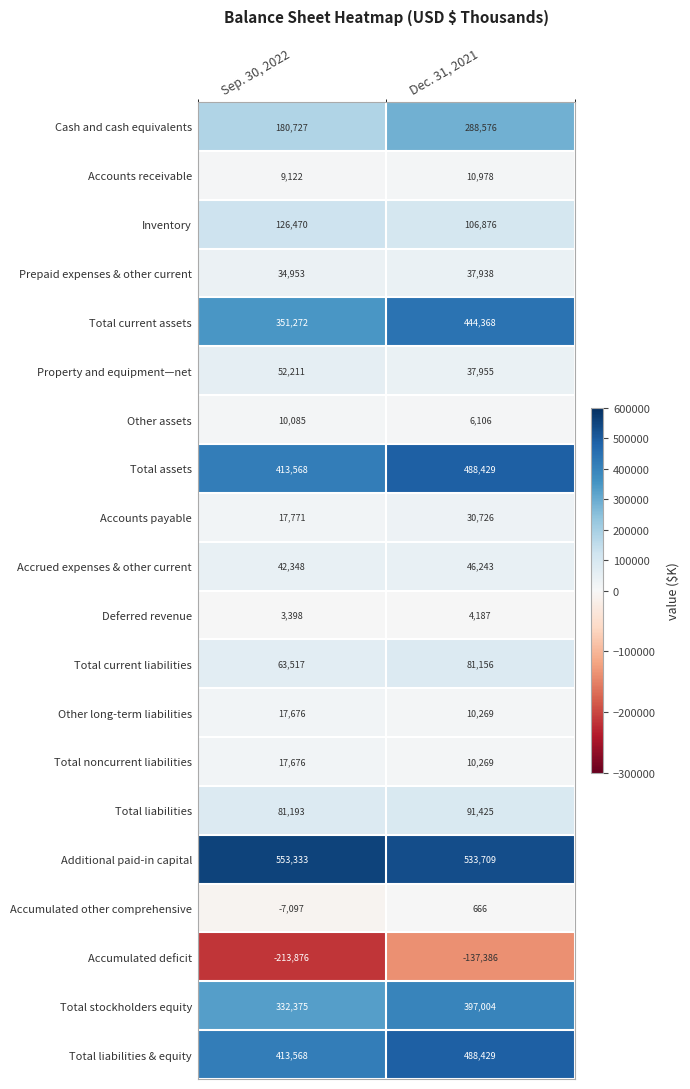

At which label is Accrued expenses & other current closest to 44295?

Sep. 30, 2022